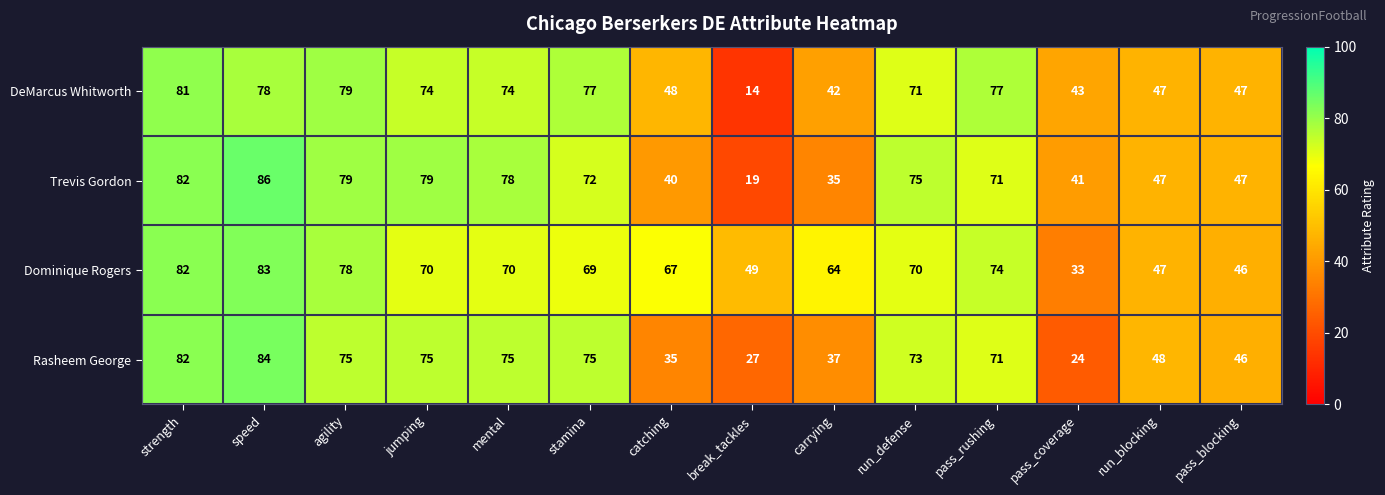

How many distinct data groups are displayed?

4